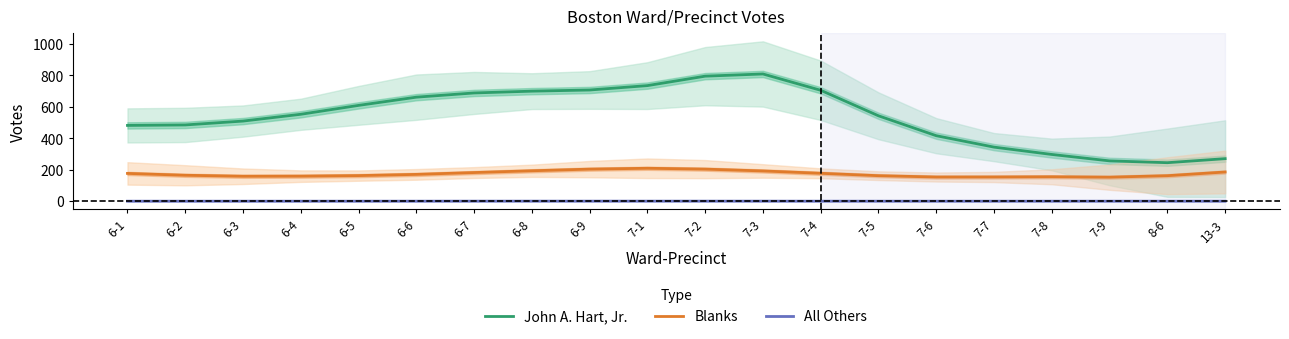

What value does the John A. Hart, Jr. series have at 7-7?

343.5